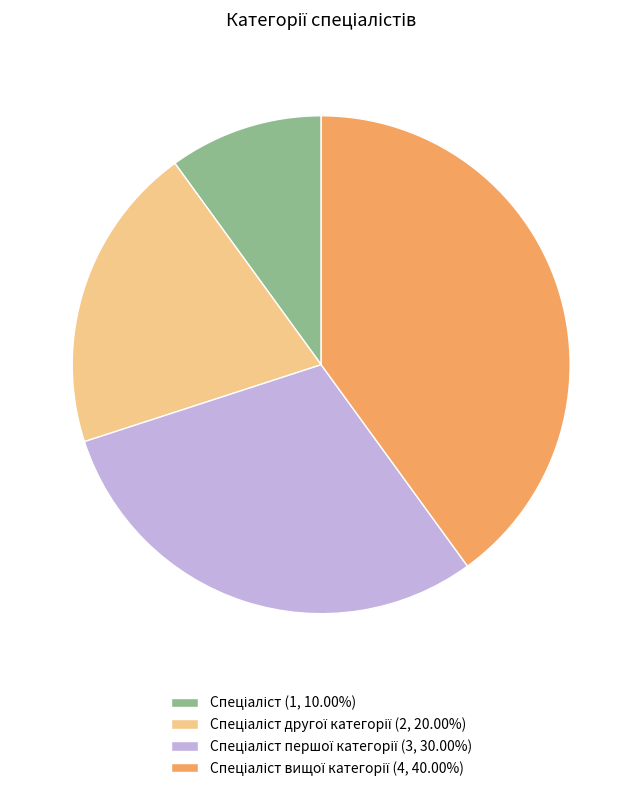

Does any single category account for the majority?

No